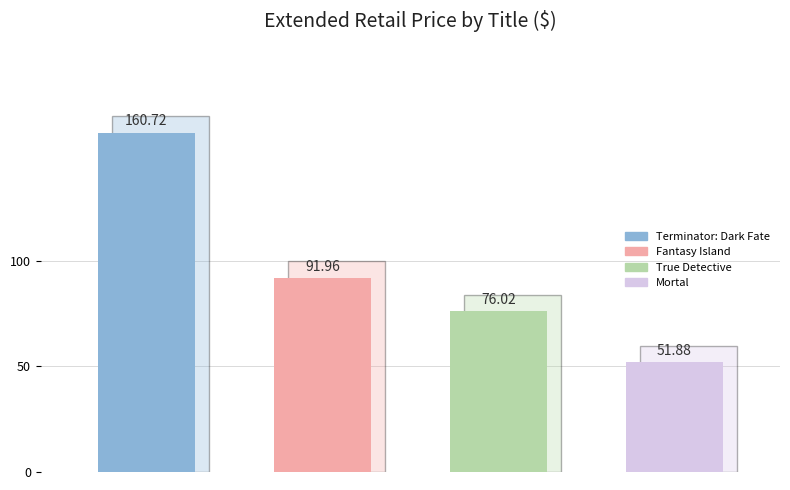

At which category is the sum across all series the highest?

Terminator: Dark Fate